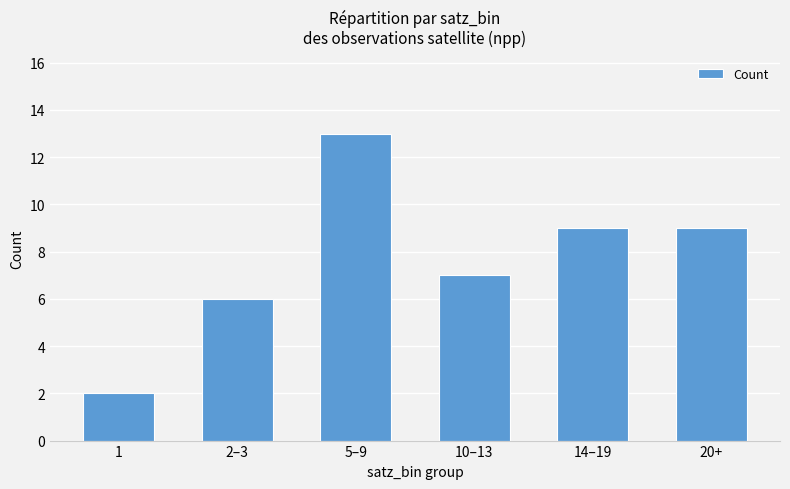

What is the difference between the second highest and second lowest values?

3